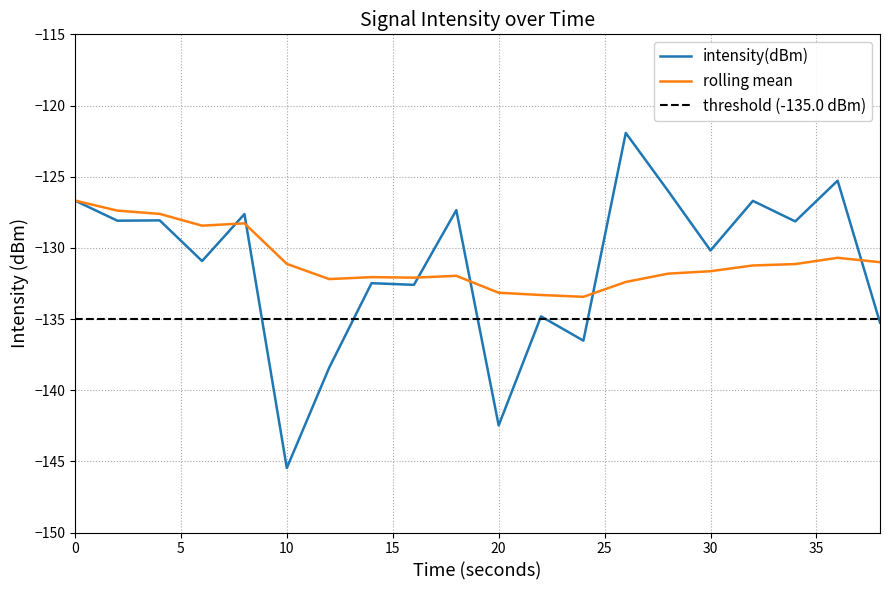

What is the average value of the intensity(dBm) series?

-131.3